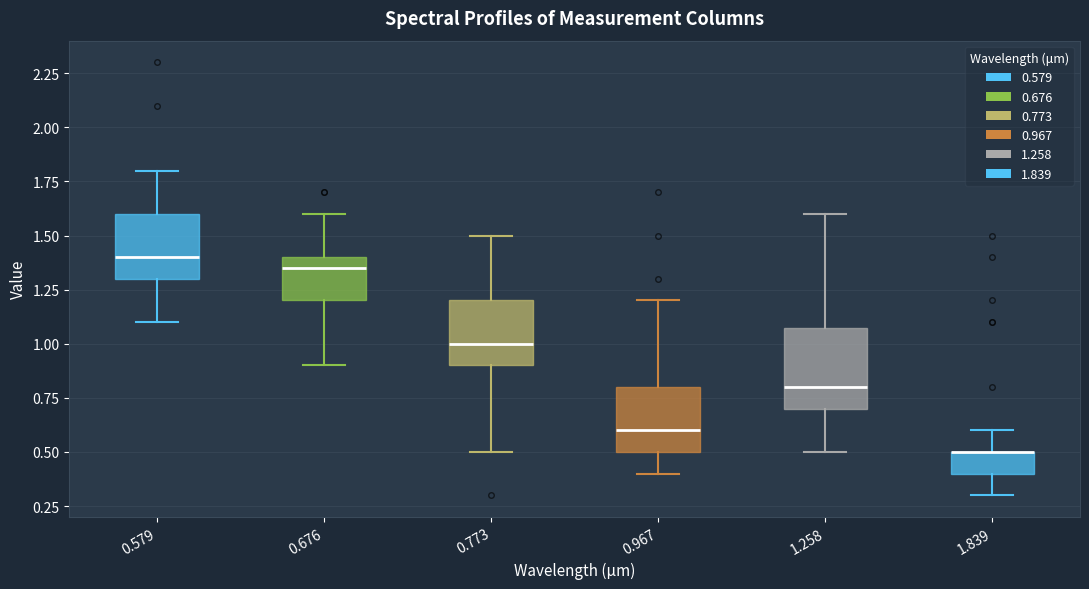

Reading left to right, read every box against the y-axis: the position of its median line, the range the box covers, and the ends of its whiskers. The values are not printed on the chart, so give them approximately, as read against the axis.

0.579: median 1.40, box 1.30 to 1.60, whiskers 1.10 to 1.80
0.676: median 1.35, box 1.20 to 1.40, whiskers 0.90 to 1.60
0.773: median 1.00, box 0.90 to 1.20, whiskers 0.50 to 1.50
0.967: median 0.60, box 0.50 to 0.80, whiskers 0.40 to 1.20
1.258: median 0.80, box 0.70 to 1.10, whiskers 0.50 to 1.60
1.839: median 0.50 (drawn on the box's upper edge), box 0.40 to 0.50, whiskers 0.30 to 0.60